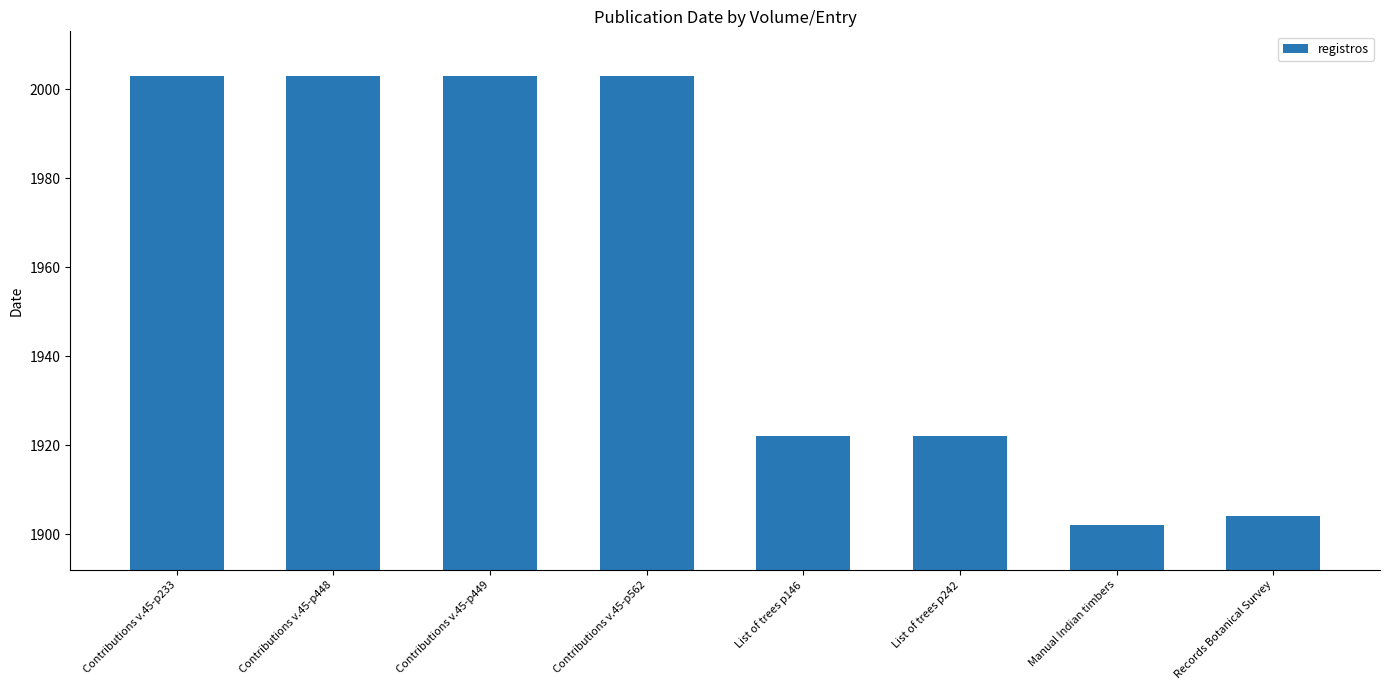

What is the difference between the maximum and minimum values?

101